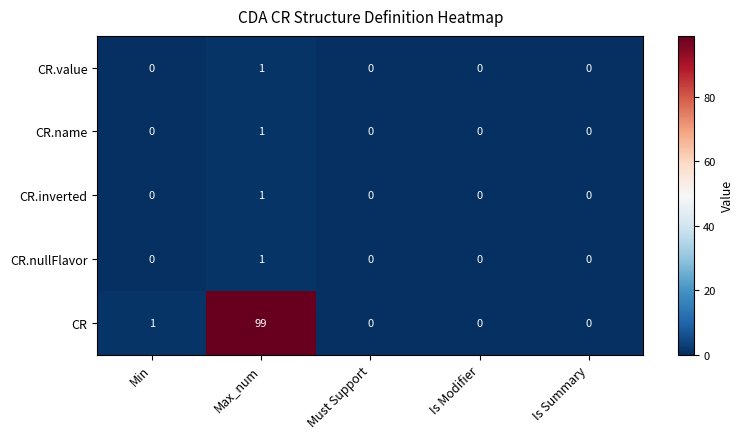

Which series has the widest spread of values?

CR